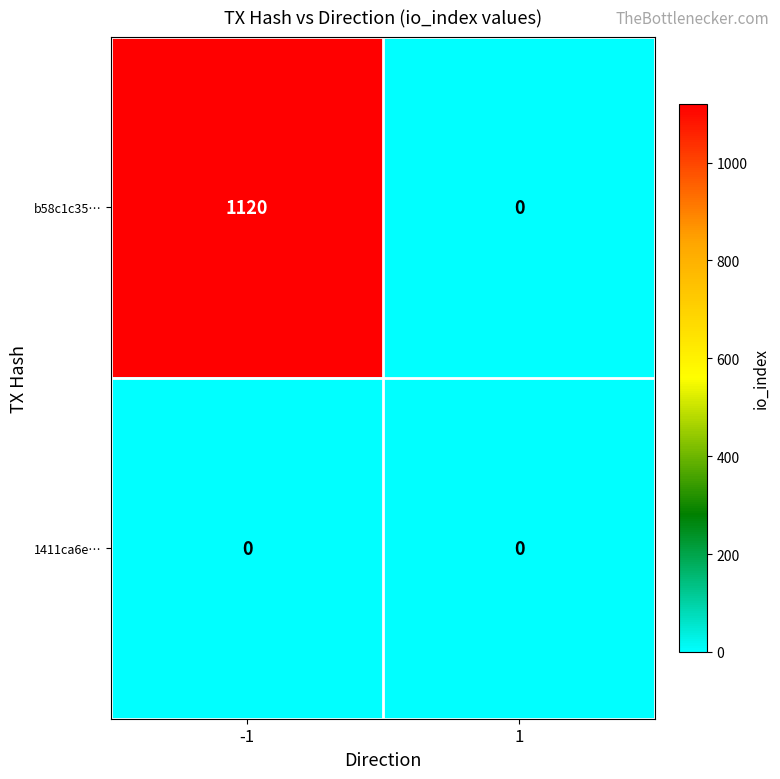

Reading right to left, transcribe all the data shown in this chart.

b58c1c35…: 0	1120
1411ca6e…: 0	0